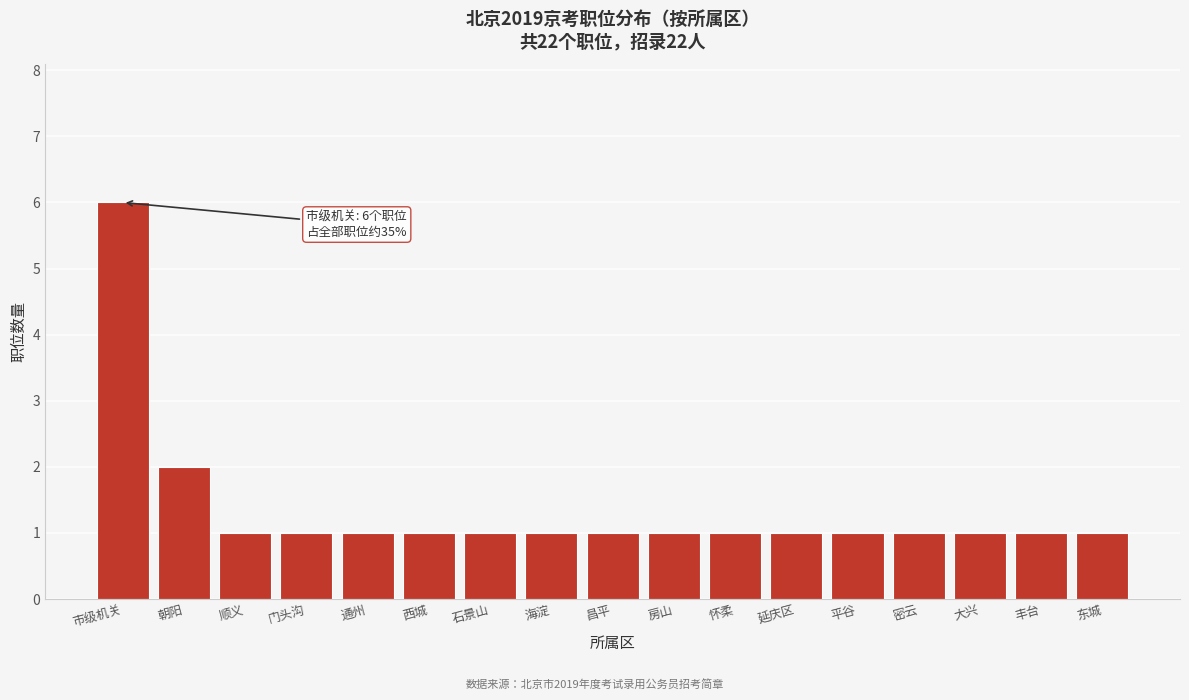

Reading left to right, list all the values displayed in this chart.

市级机关=6	朝阳=2	顺义=1	门头沟=1	通州=1	西城=1	石景山=1	海淀=1	昌平=1	房山=1	怀柔=1	延庆区=1	平谷=1	密云=1	大兴=1	丰台=1	东城=1